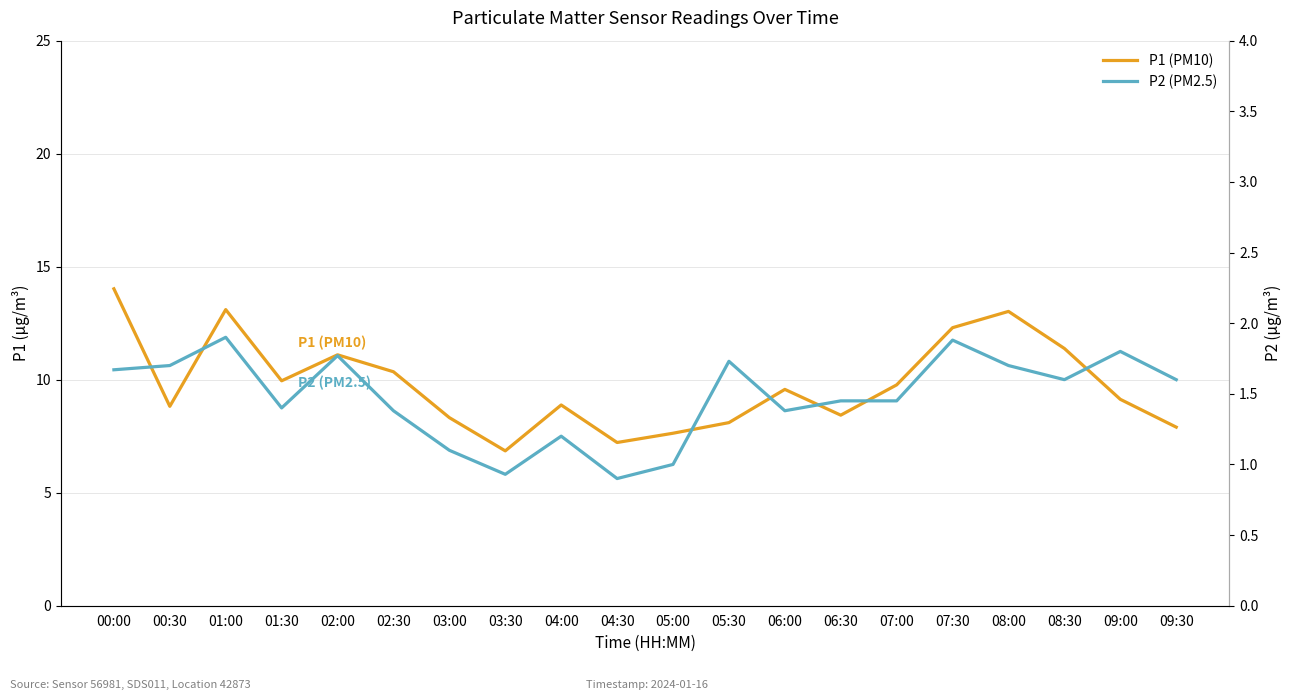

What is the difference between the P2 values at 09:00 and 06:30?

0.4